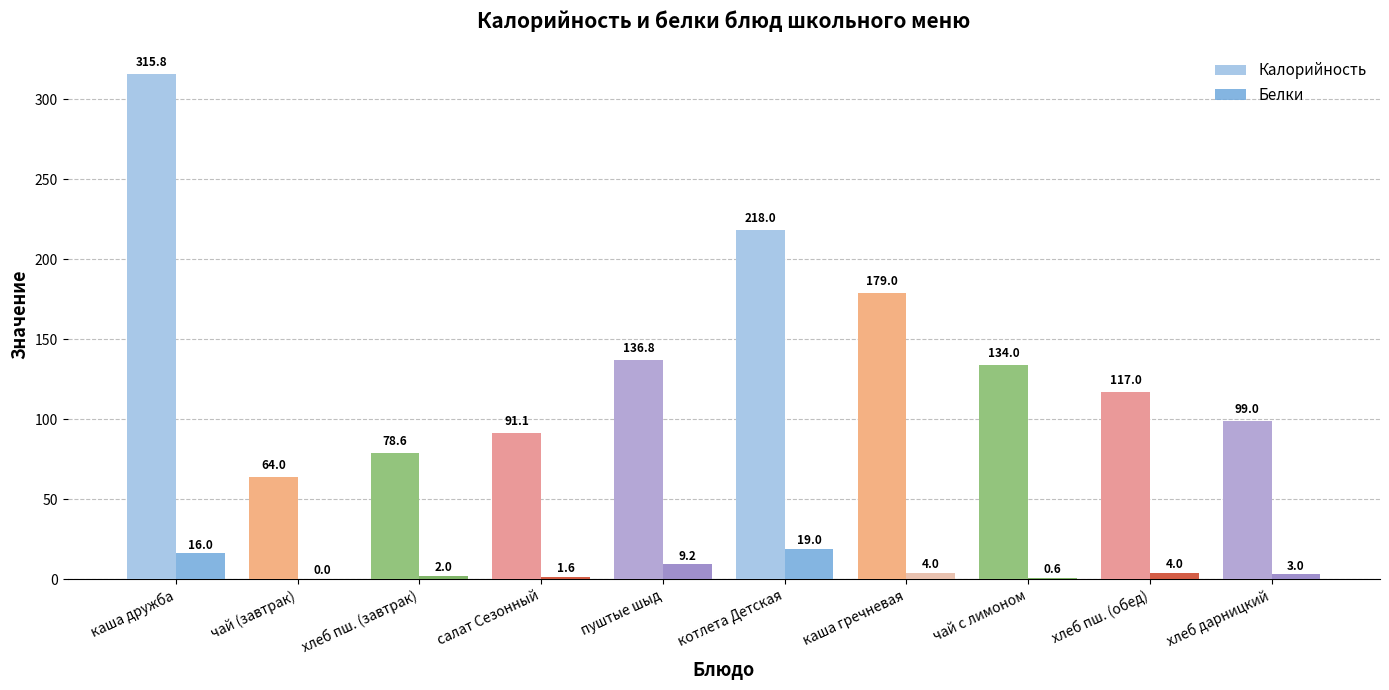

What is the maximum value shown in the chart?

315.8